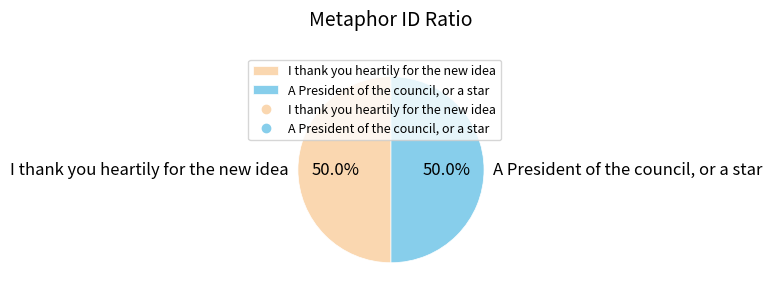

True or false: I thank you heartily for the new idea accounts for 58% of the total.

False